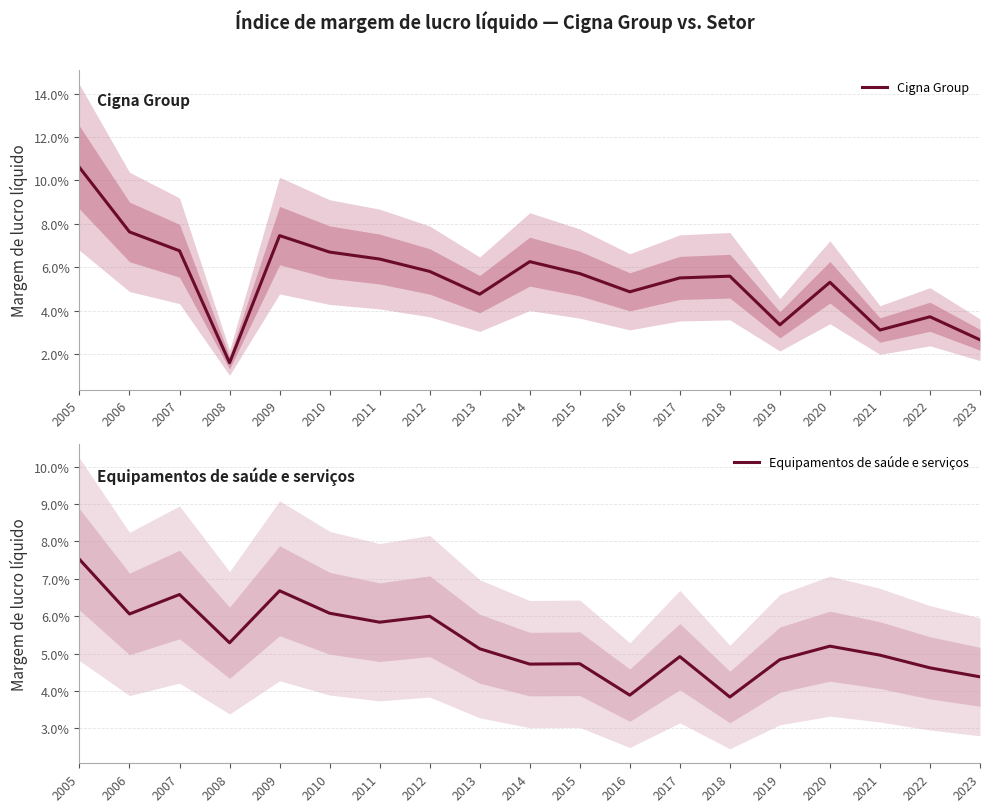

Where do Equipamentos de saúde e serviços and Cigna Group first cross each other?

2007 and 2008